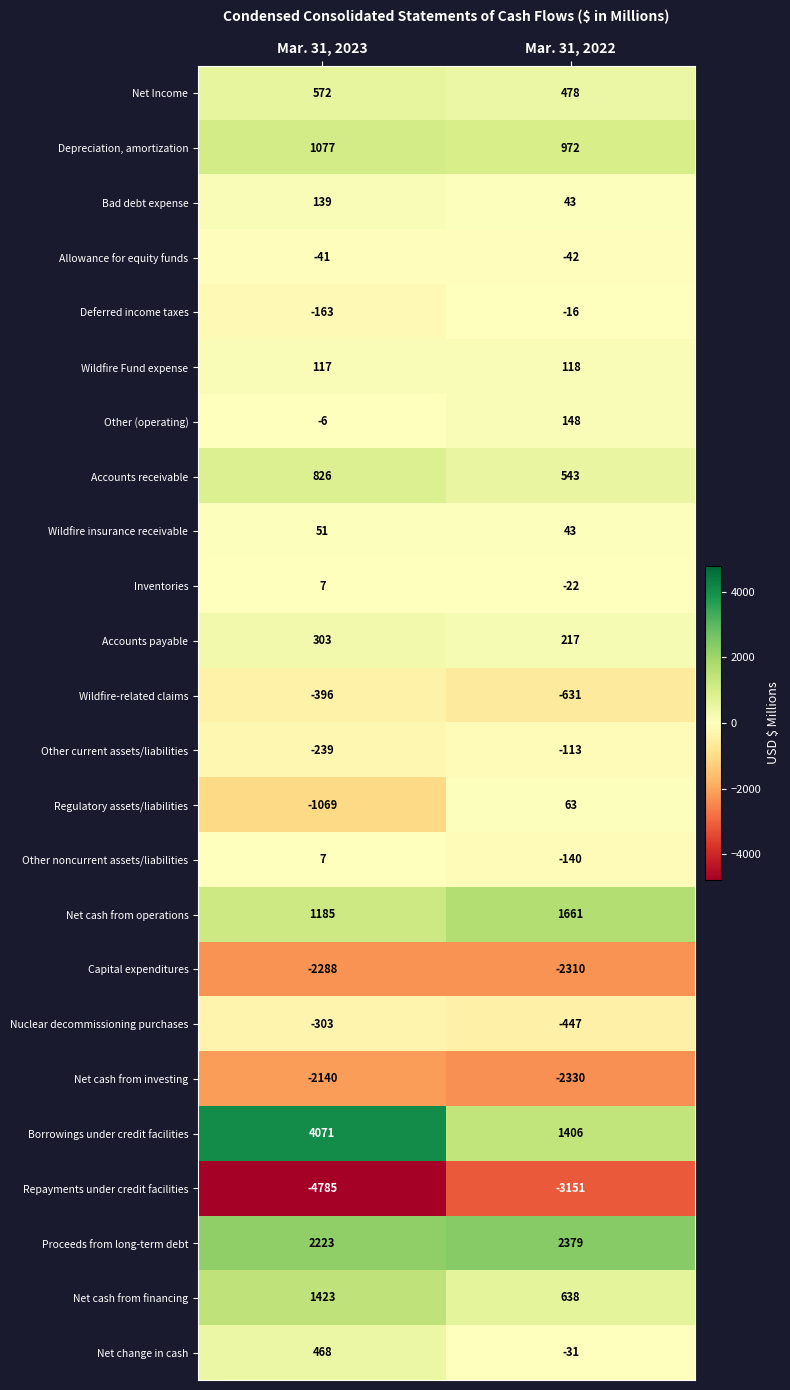

True or false: Other noncurrent assets/liabilities has a value of 7 at Mar. 31, 2023.

True